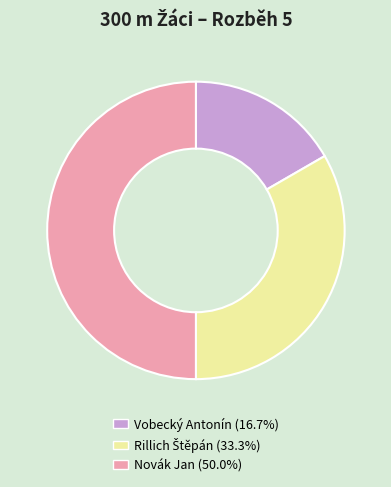

Which has a higher value, Vobecký Antonín or Novák Jan?

Novák Jan